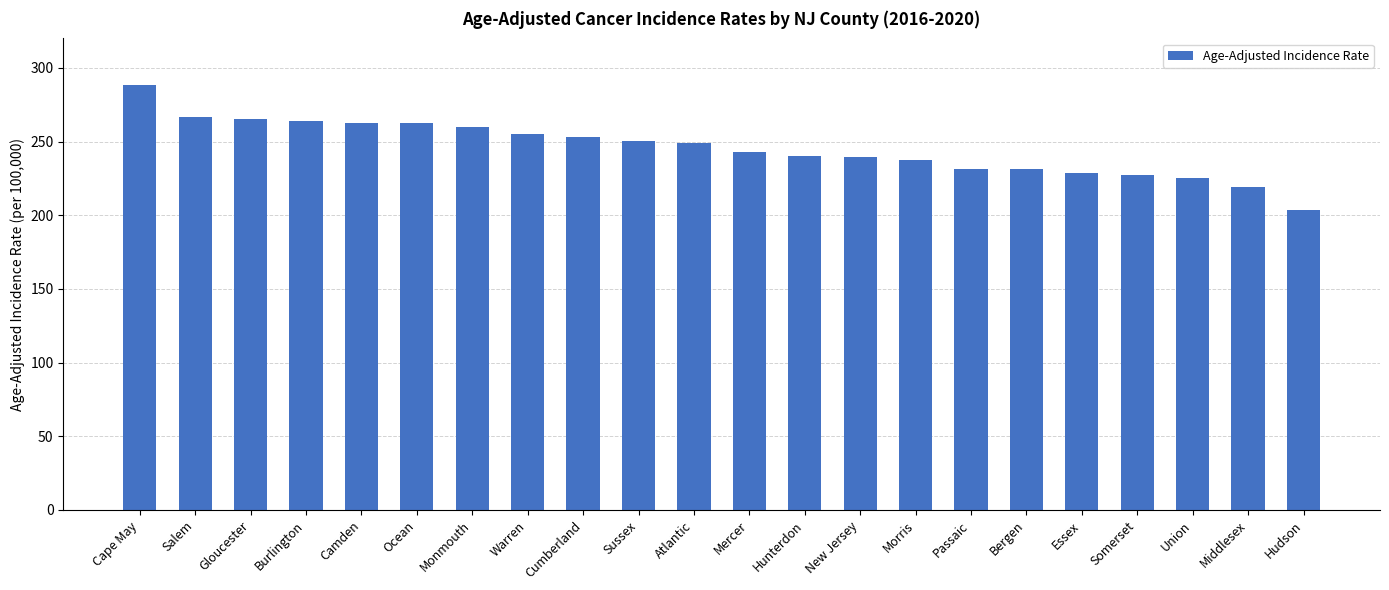

What is the sum of all values?

5406.9